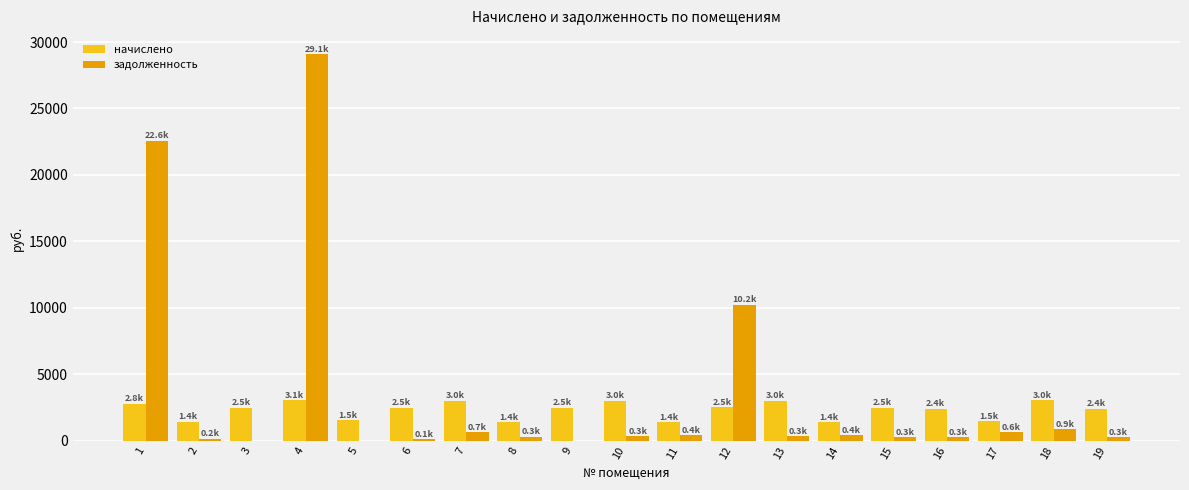

What is the spread (max minus min) of values at 8?

1109.5